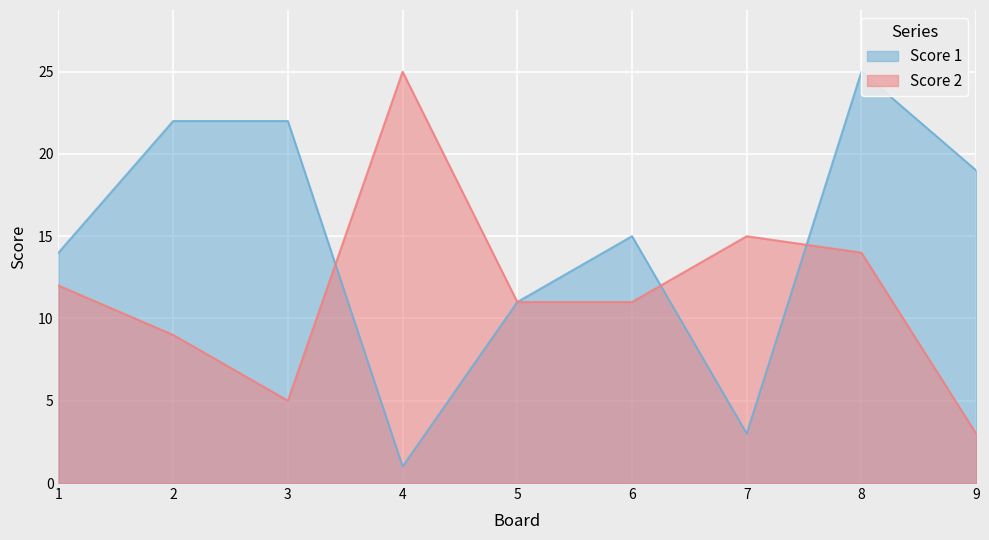

At which category does Score 2 reach its first local valley?

3